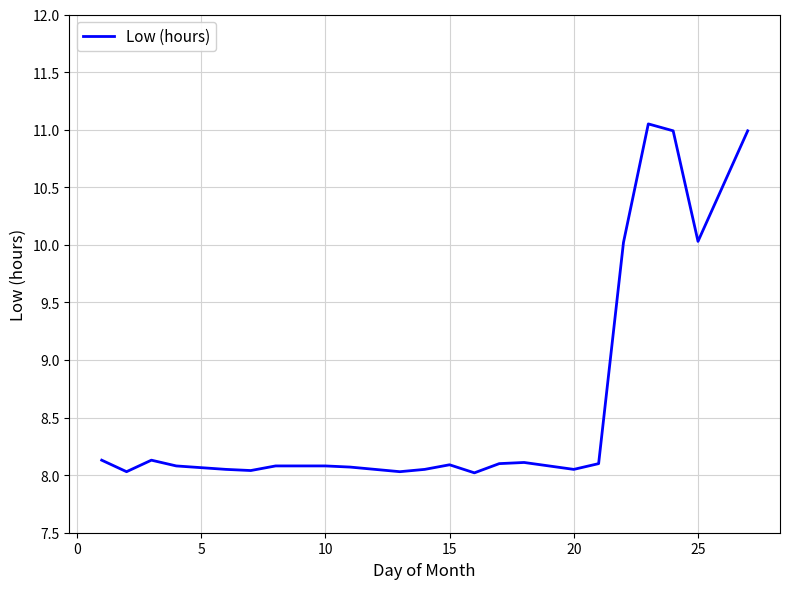

What is the minimum value shown in the chart?

8.0